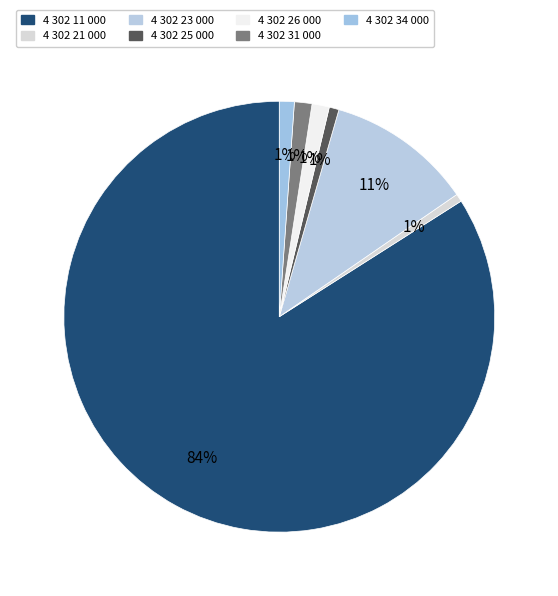

Is it true that 4 302 34 000 is 10% of the pie?

False